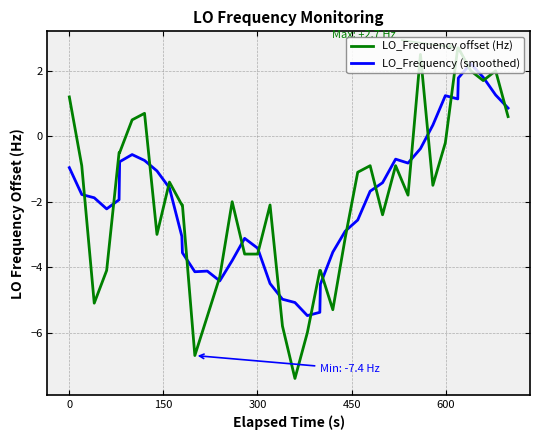

How many values in LO_Frequency (smoothed) are above zero?

8